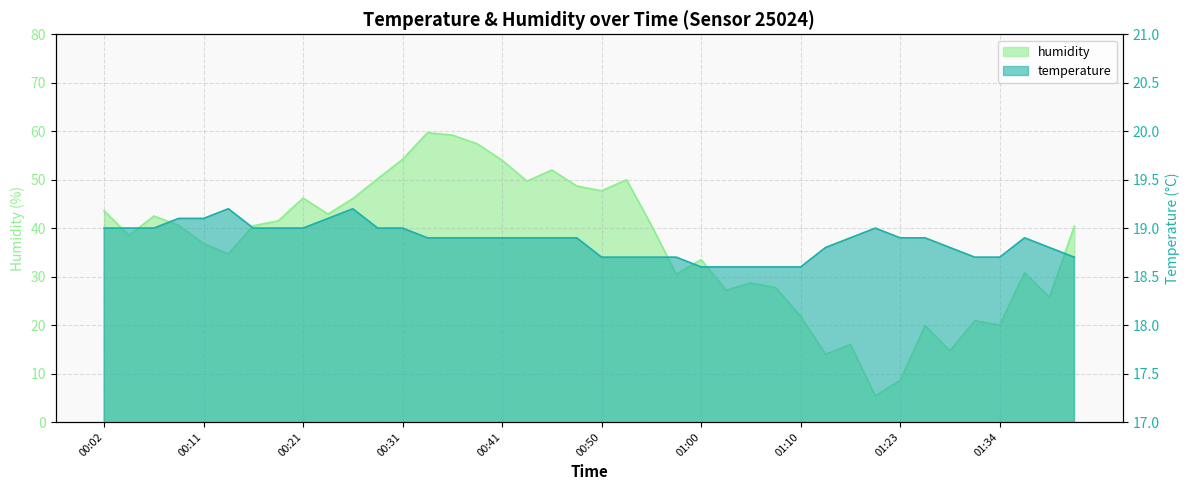

After their last crossing, which series has the higher values: temperature or humidity?

humidity